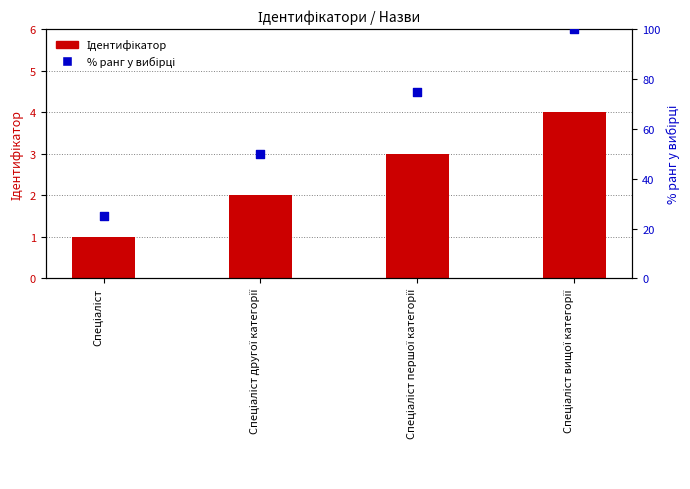

Which series has the largest Y range (max minus min)?

% ранг у вибірці